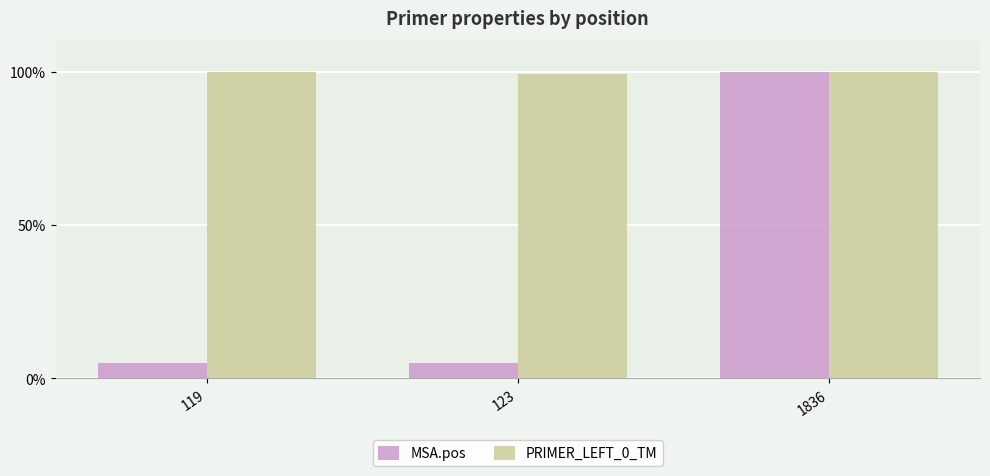

Which series has the largest total across all categories?

PRIMER_LEFT_0_TM